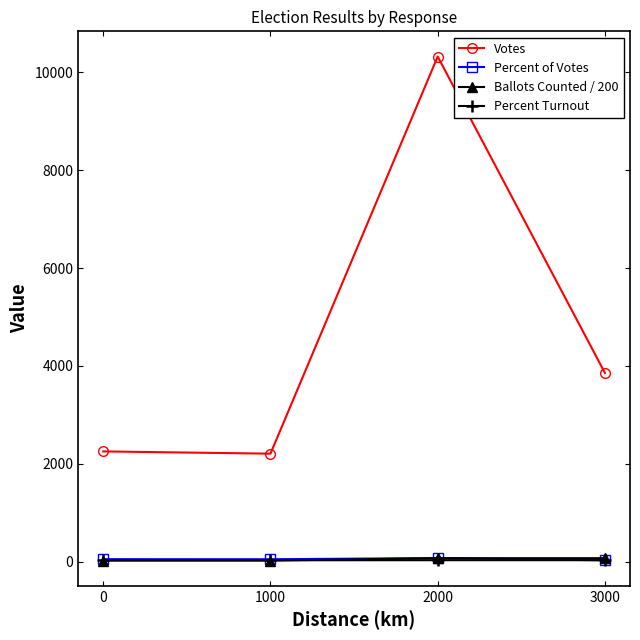

What is the difference between the second highest and minimum values in the Percent Turnout series?

1.4